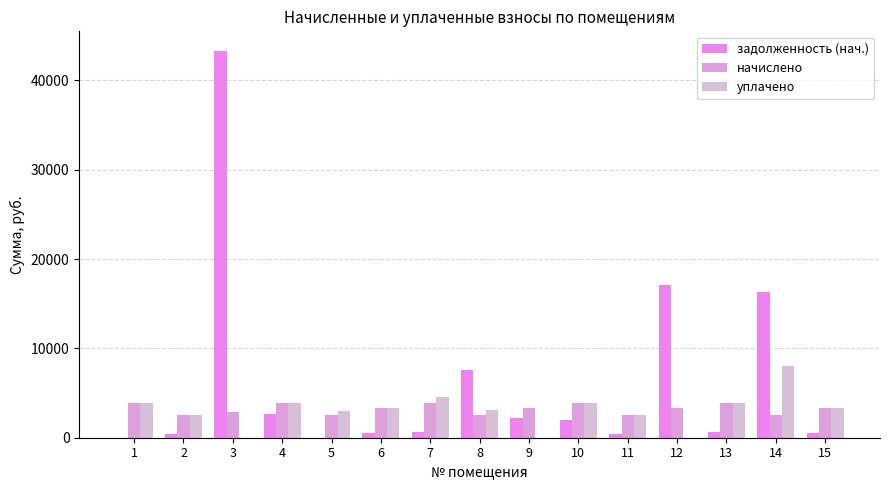

List the labels in order of начислено value, smallest first.

2, 5, 8, 11, 14, 3, 6, 15, 12, 9, 10, 1, 4, 13, 7